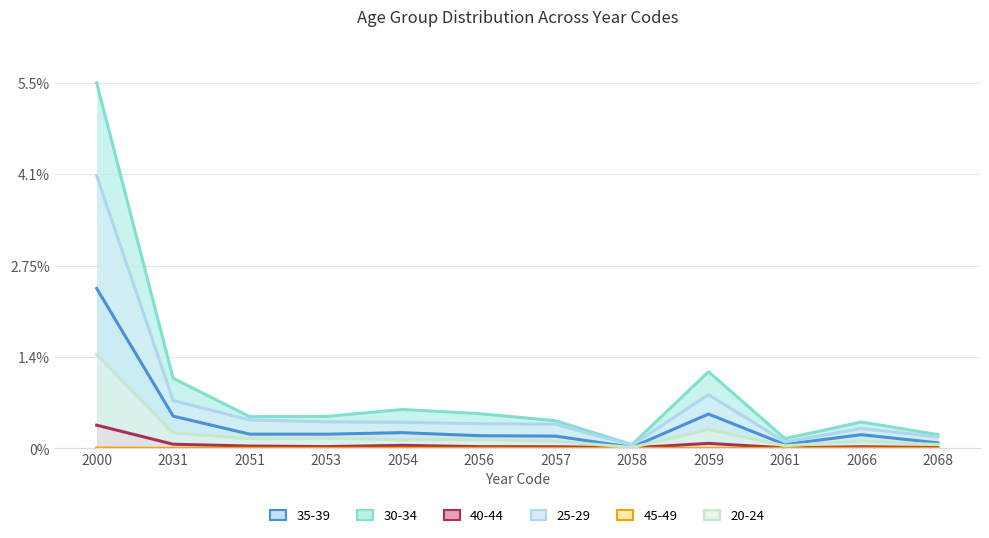

At 2068, list the series in order from smallest to largest.

45-49, 40-44, 20-24, 35-39, 25-29, 30-34